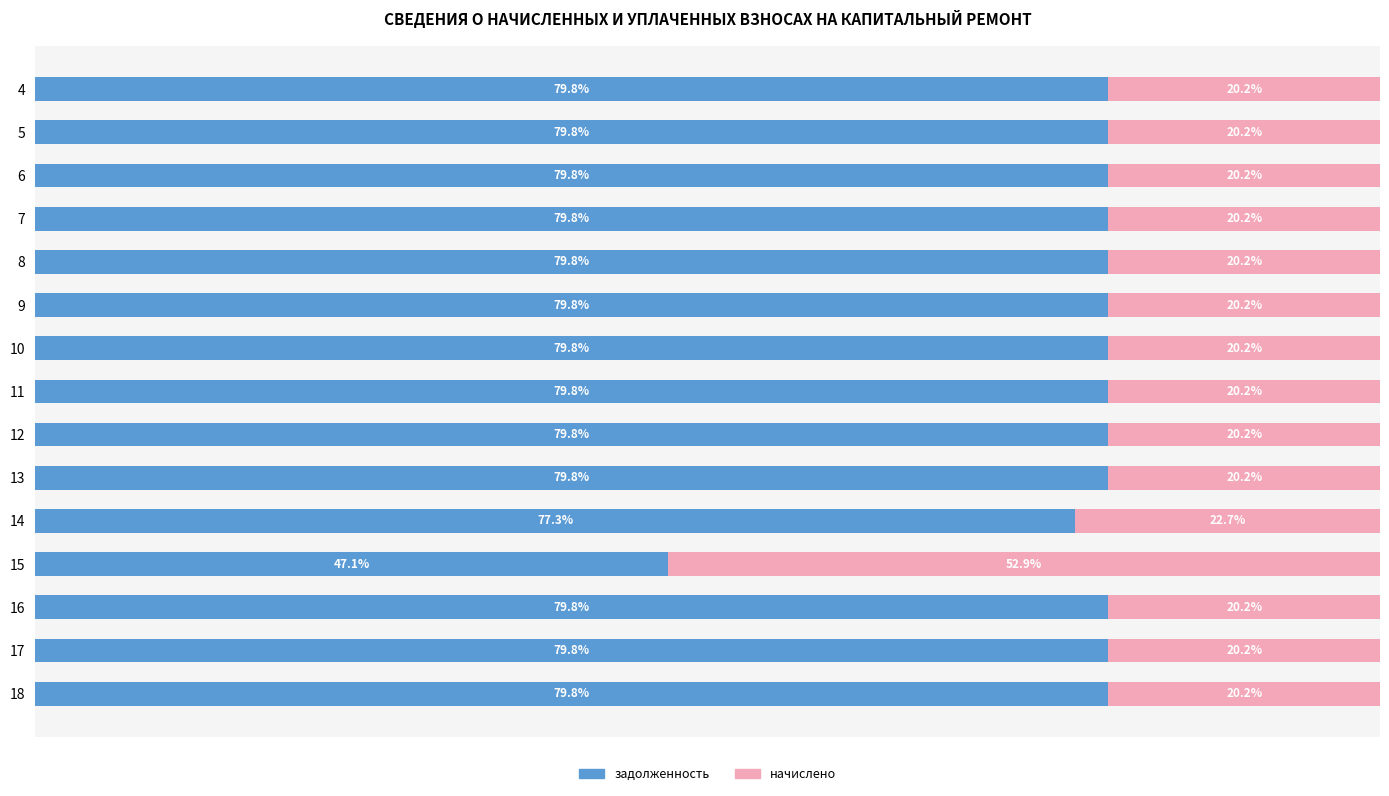

What are all the series names shown in the legend?

задолженность, начислено